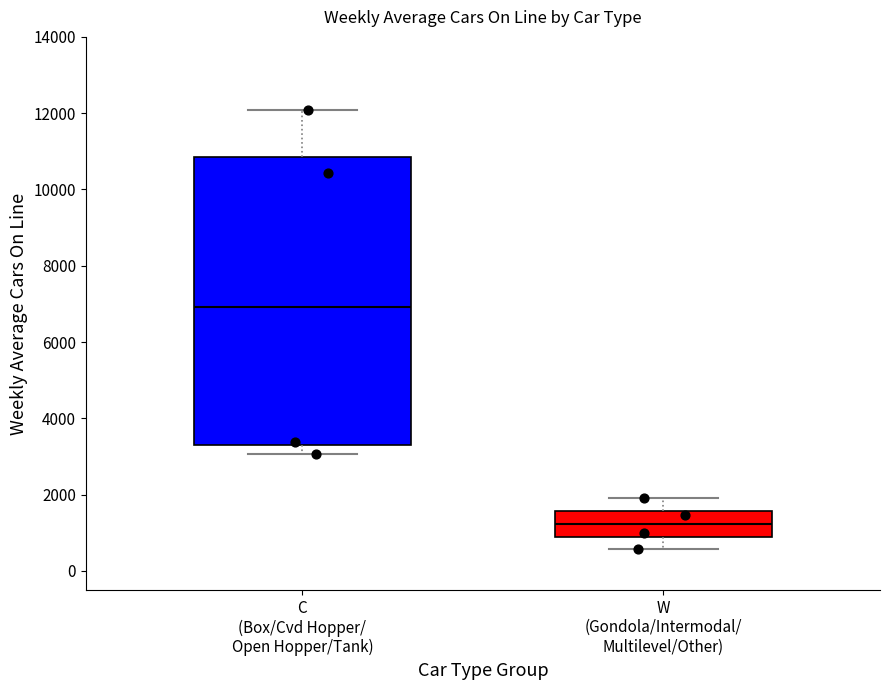

Where does the median line of the box for W (Gondola/Intermodal/ Multilevel/Other) sit on the y-axis? The values are not printed on the chart, so give them approximately, as read against the axis.

1200